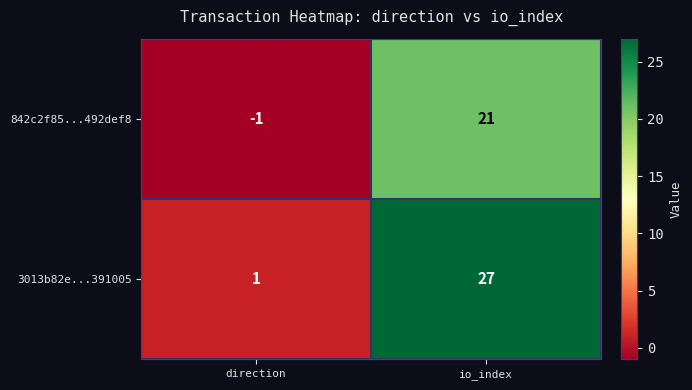

How many distinct data groups are displayed?

2